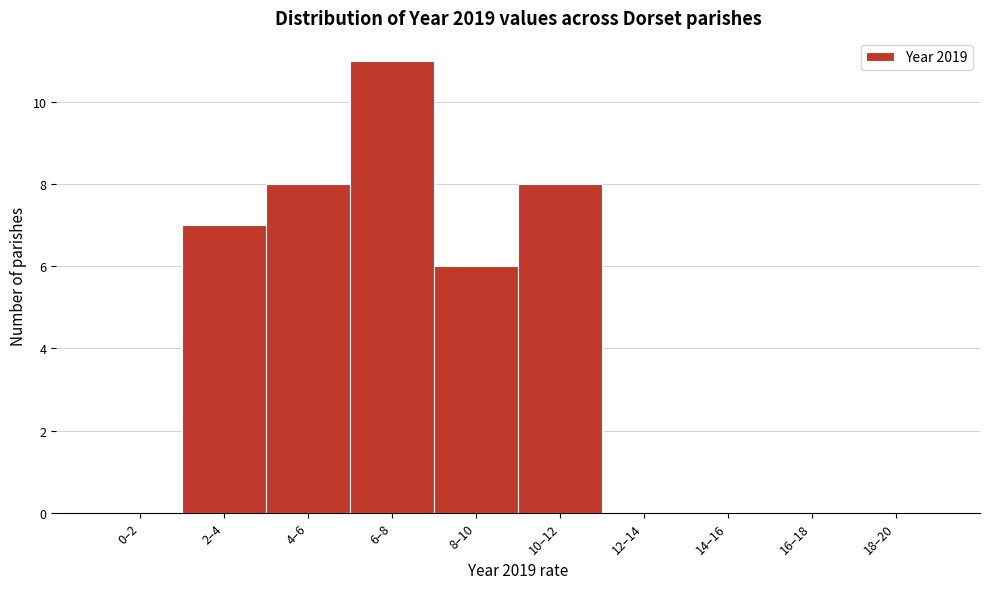

Reading right to left, transcribe all the data shown in this chart.

18–20=0	16–18=0	14–16=0	12–14=0	10–12=8	8–10=6	6–8=11	4–6=8	2–4=7	0–2=0